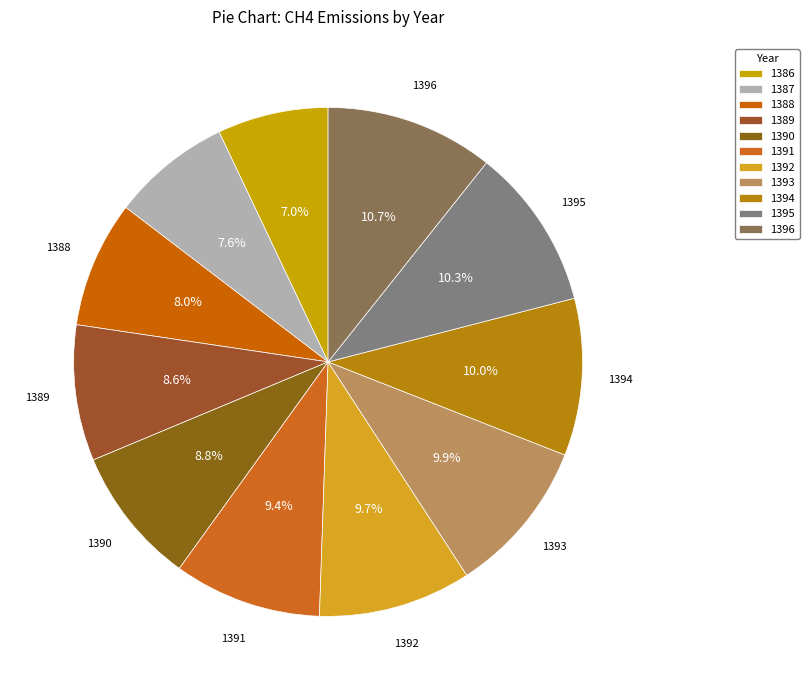

Which has a higher value, 1391 or 1388?

1391